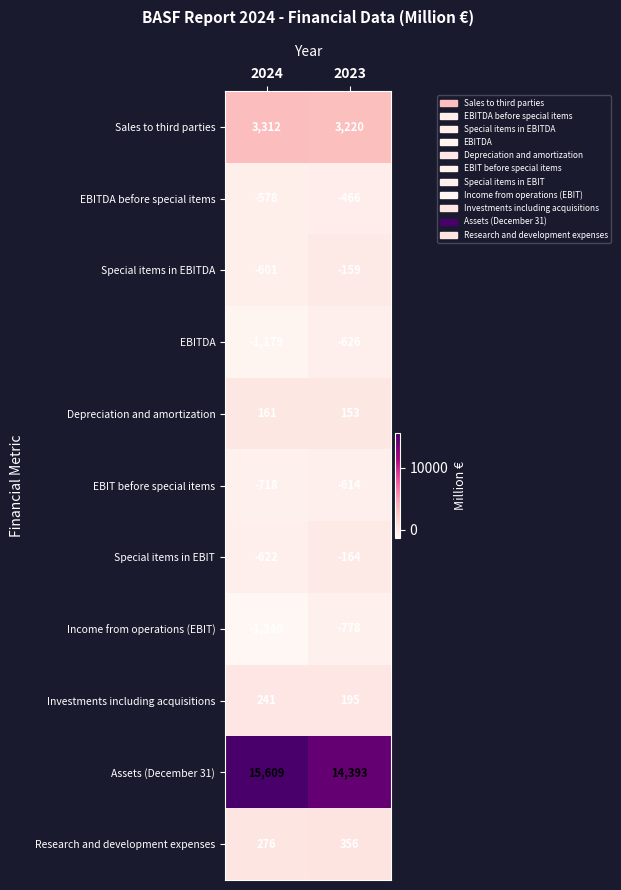

Count the number of data series in this chart.

11